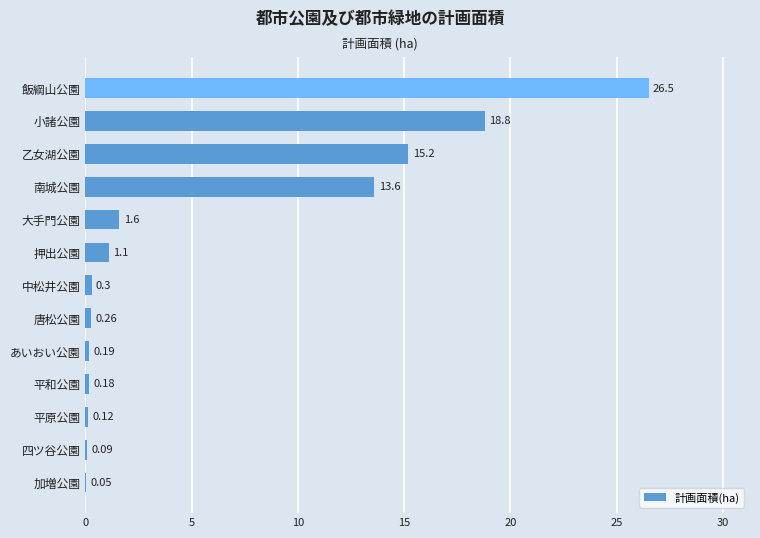

What is the average value?

6.0